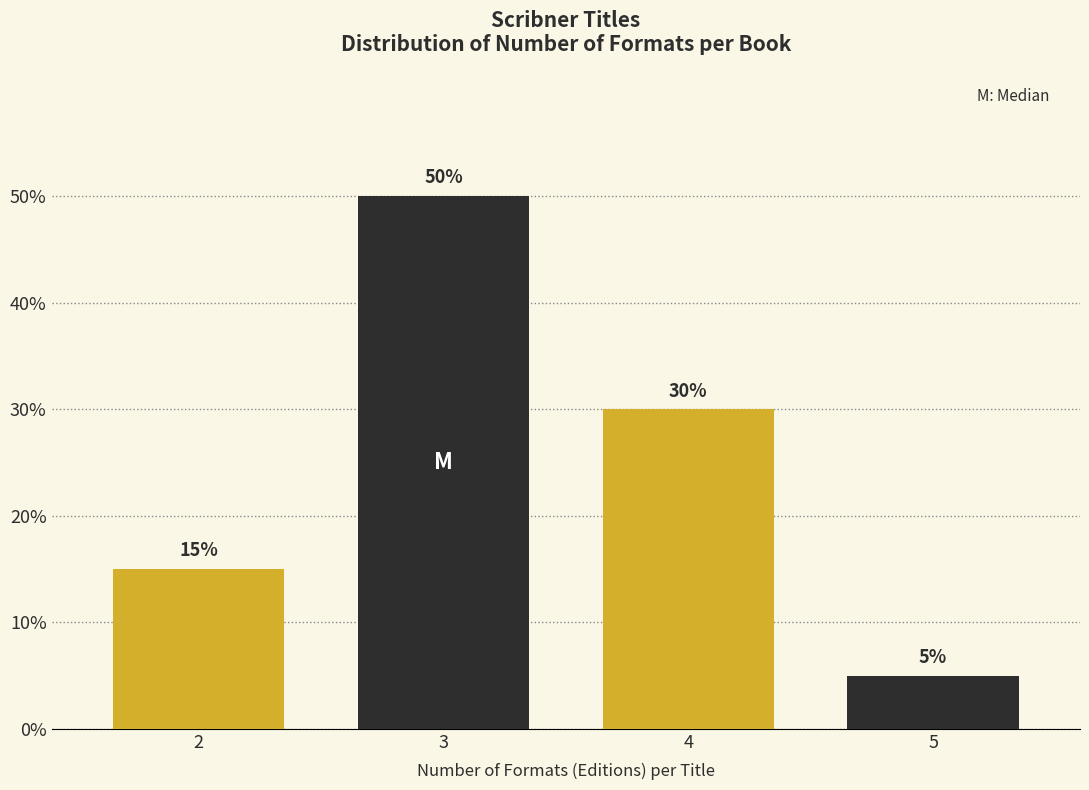

Reading right to left, extract all data points from this chart.

5	30	50	15